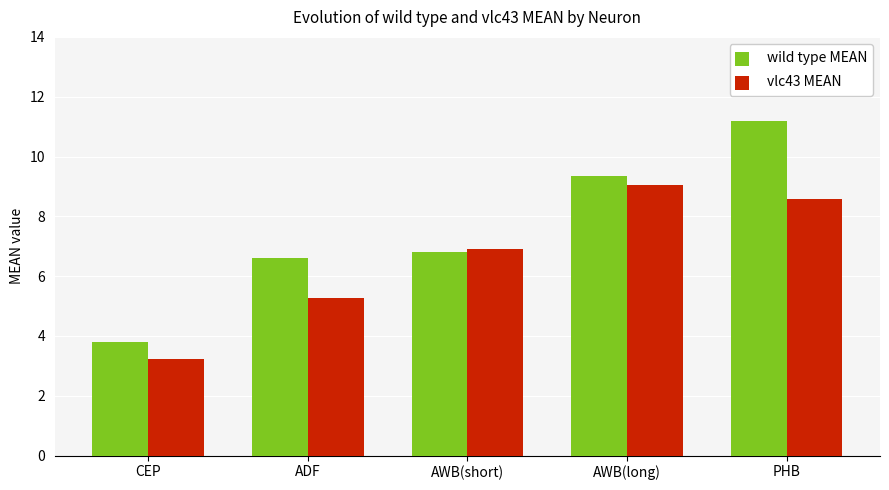

What is the average value of the wild type MEAN series?

7.6